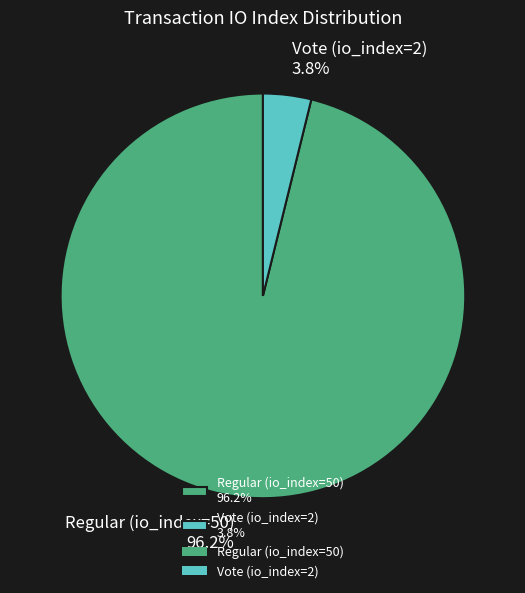

How much of the chart is everything except Vote (io_index=2)?

96.2%